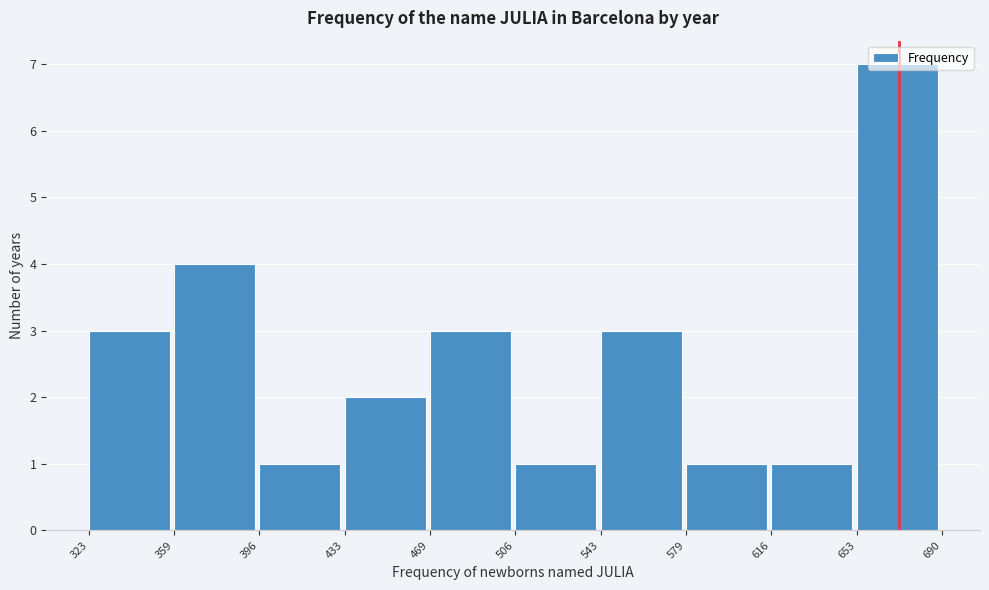

Which range on the x-axis has the tallest bar?

653 to 690